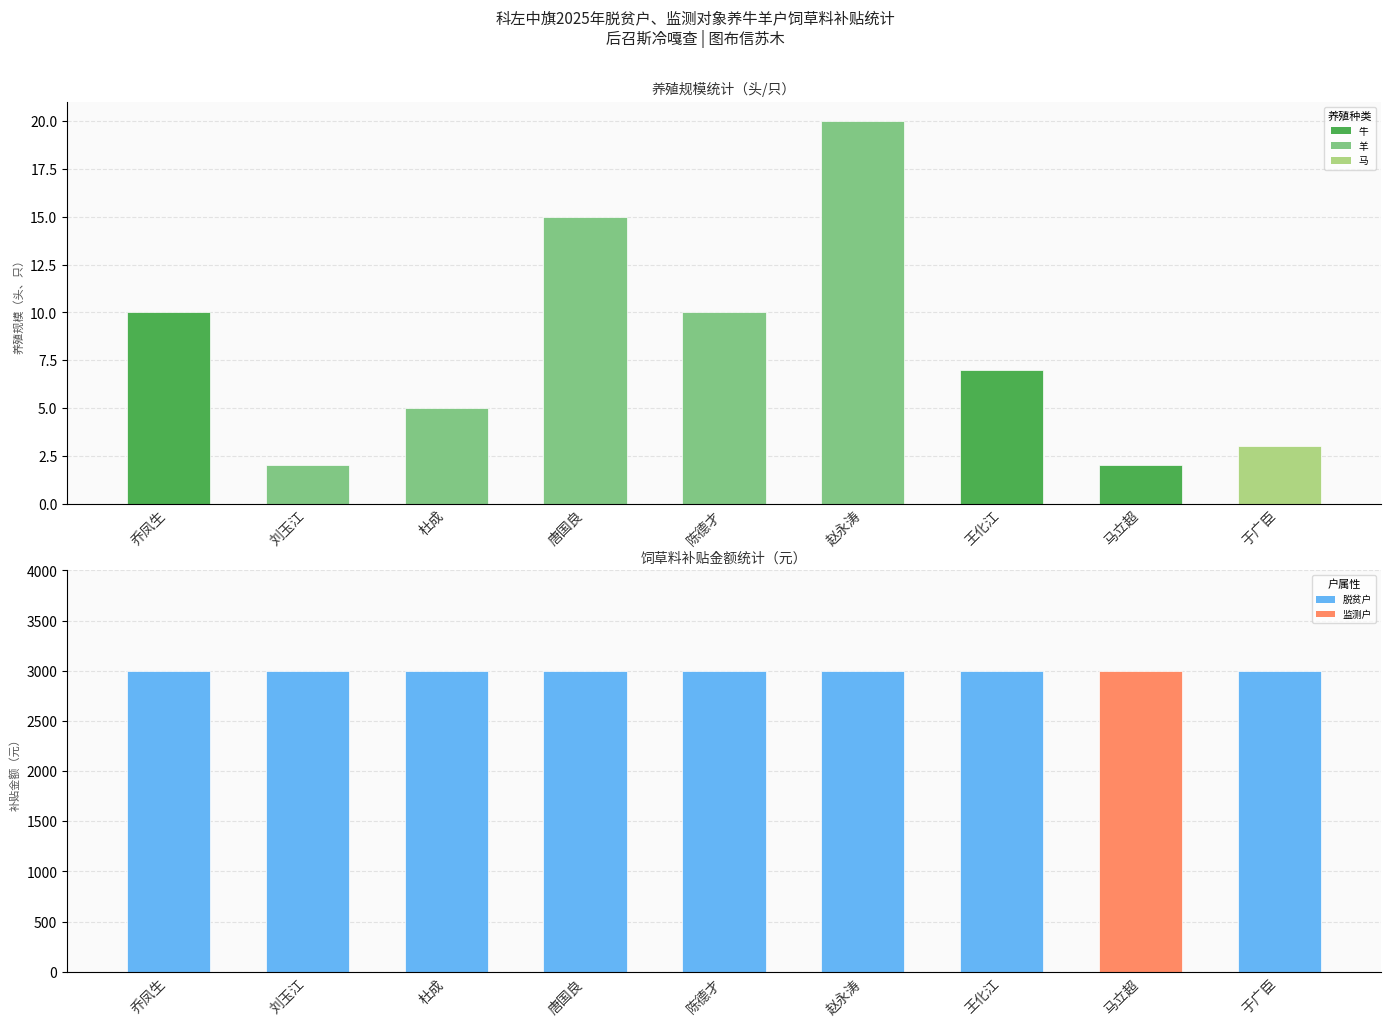

What is the total value across all series at 赵永涛?

3020